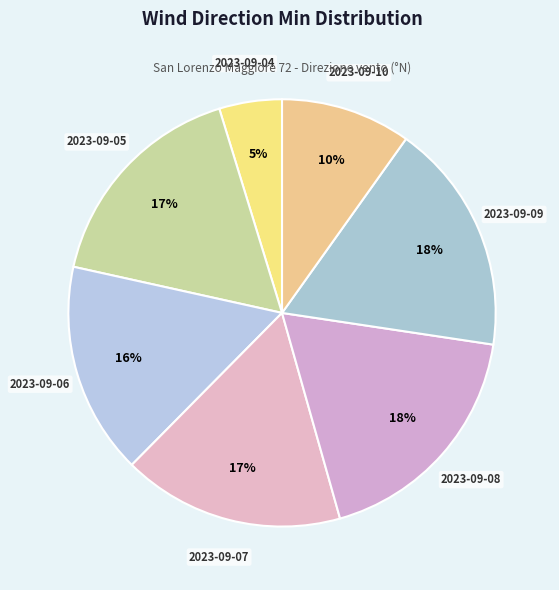

Which slice is the smallest?

2023-09-04